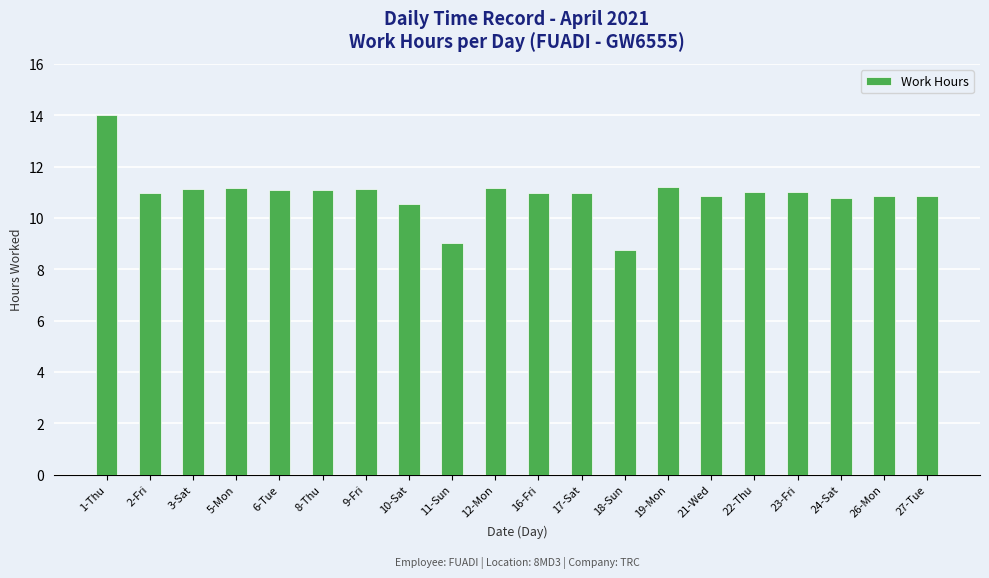

What is the sum of the values at 12-Mon and 16-Fri?

22.2